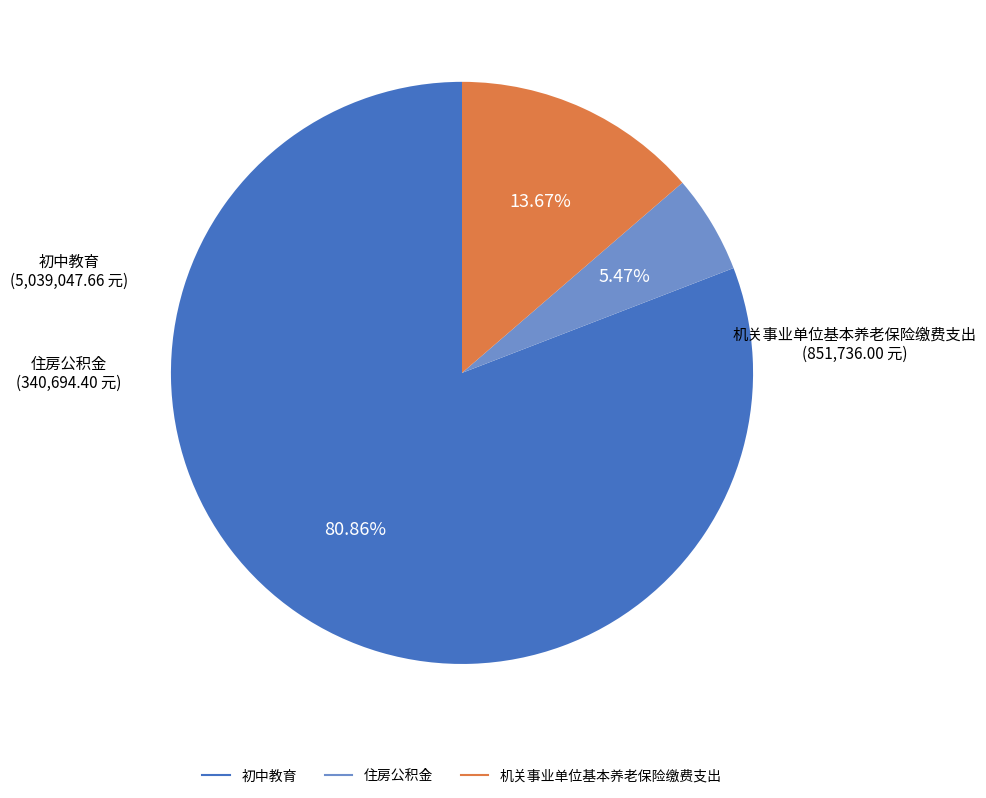

What percentage is the 初中教育 slice, to the nearest percent?

81%